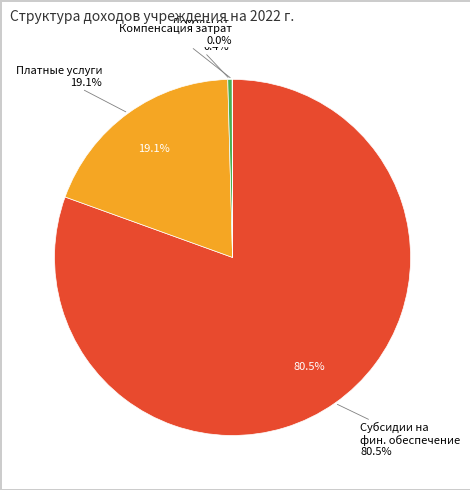

What is the majority slice?

субсидии на финансовое обеспечение